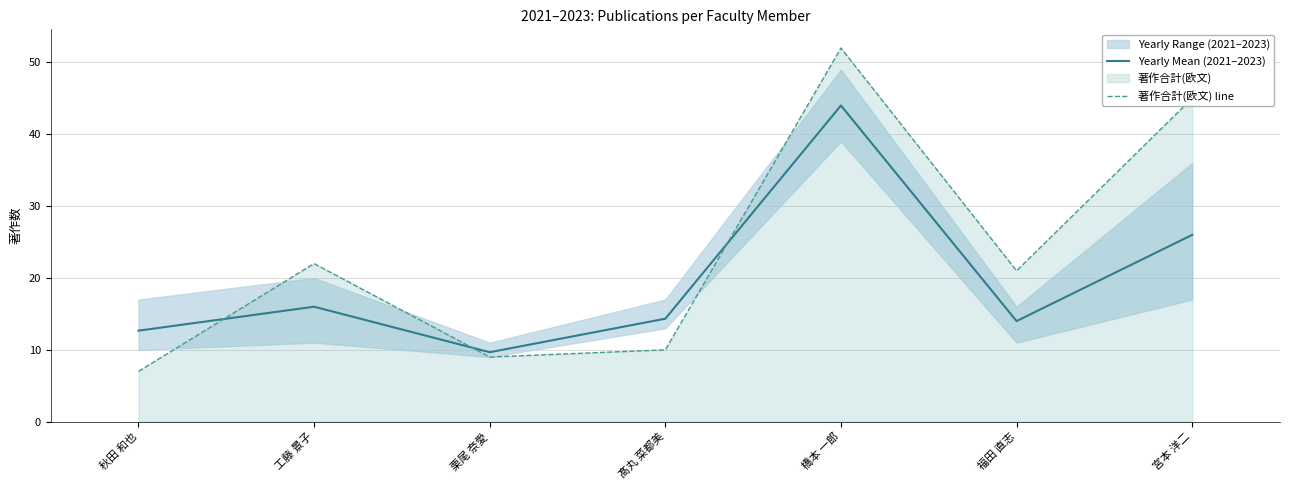

Which category has the highest value across all series?

橋本 一郎